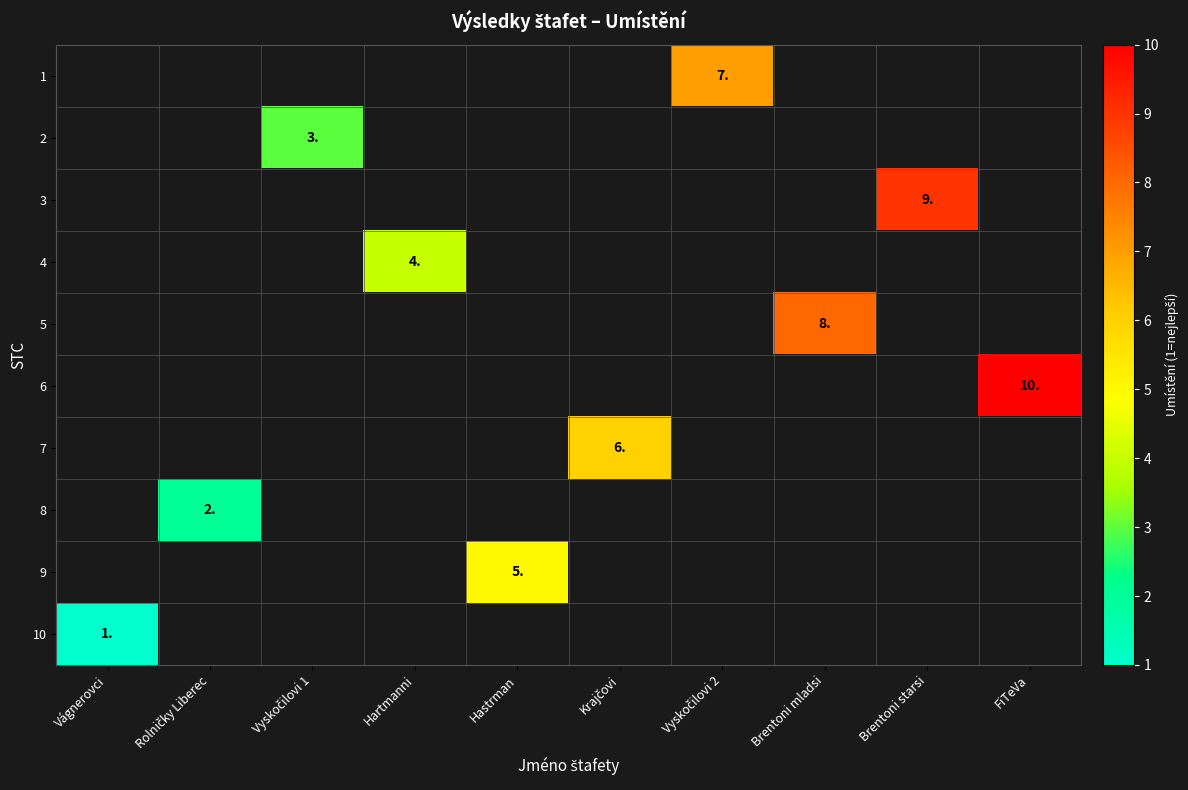

At FiTeVa, list the series in order from smallest to largest.

1, 2, 3, 4, 5, 6, 7, 8, 9, 10